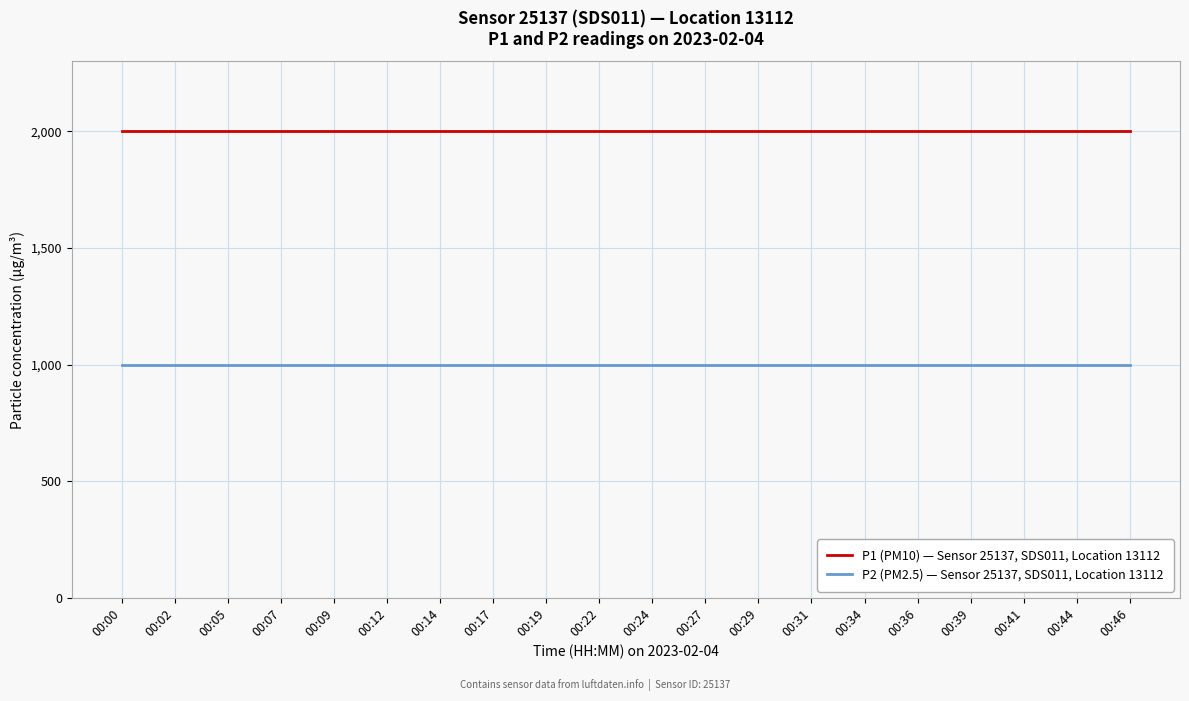

What is the sum of all P2 (PM2.5) — Sensor 25137, SDS011, Location 13112 values?

19998.0